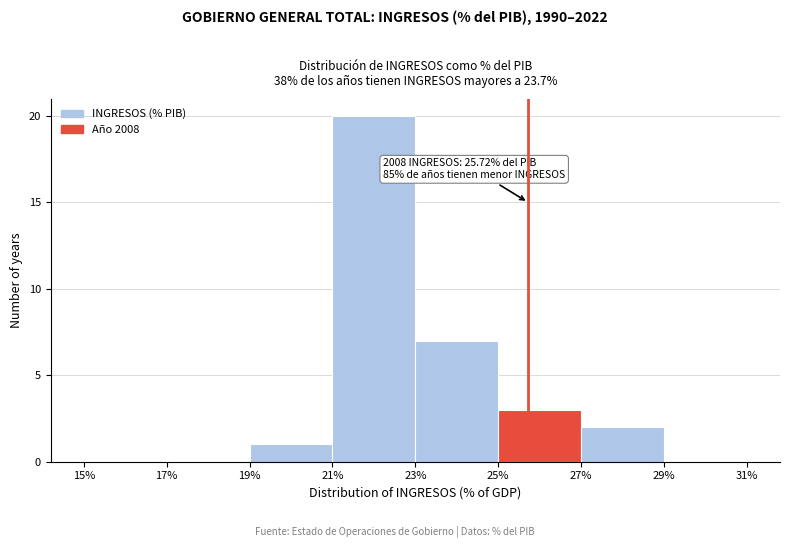

Over which range of the x-axis is the bar tallest?

21% to 23%